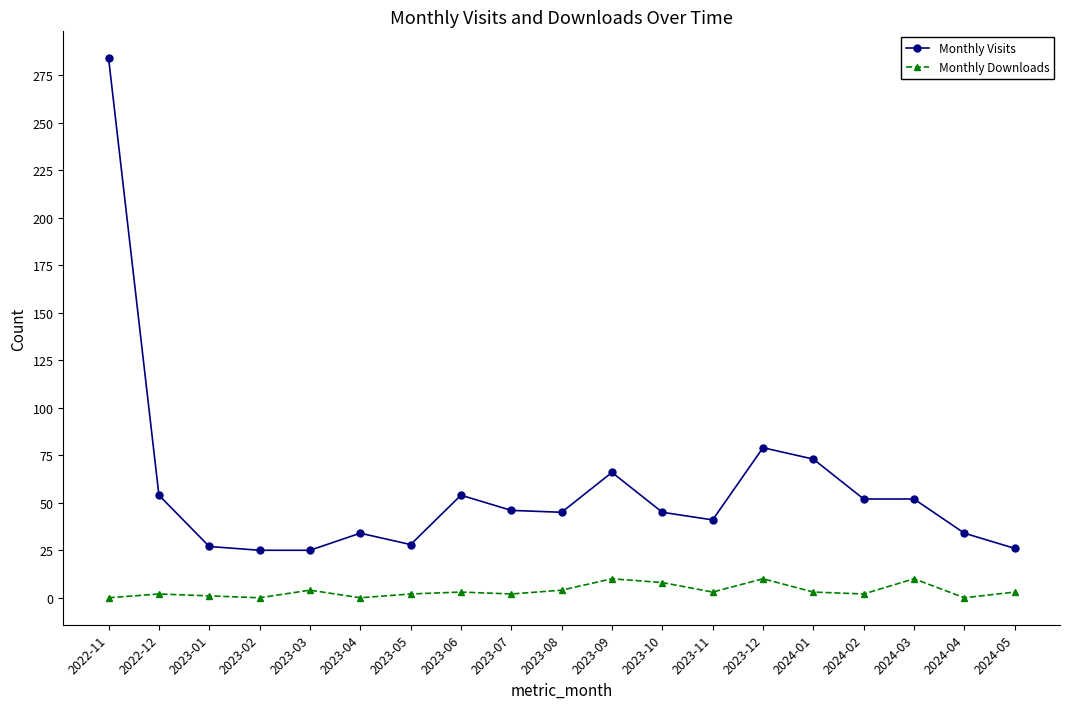

What is the highest value of the Monthly Downloads series?

10